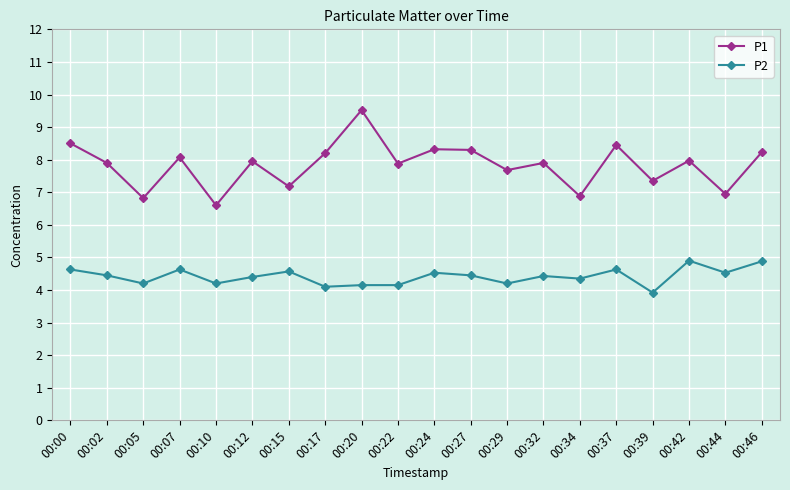

What is the lowest value of the P1 series?

6.6